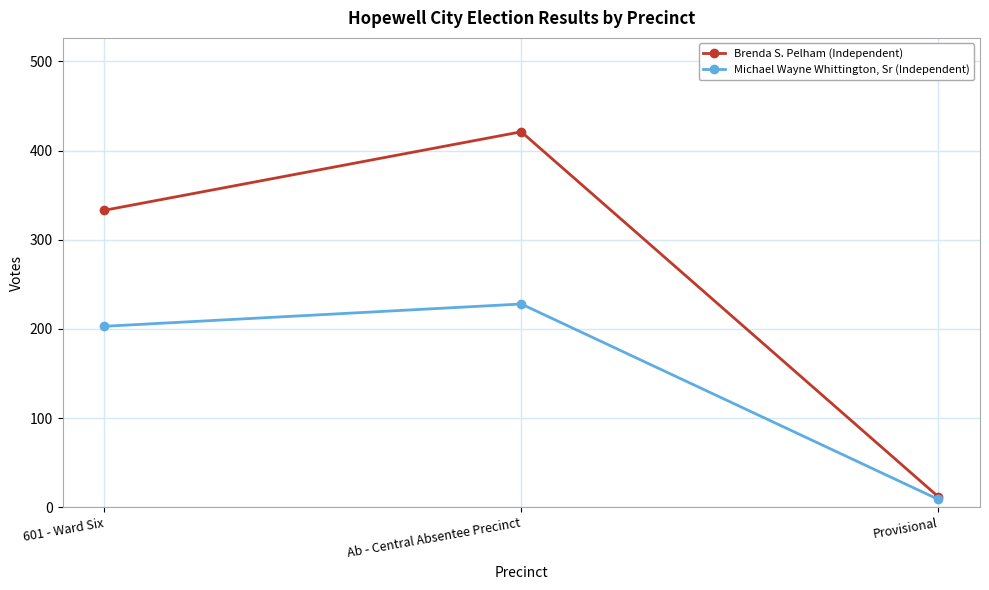

Does the chart have visible grid lines?

Yes